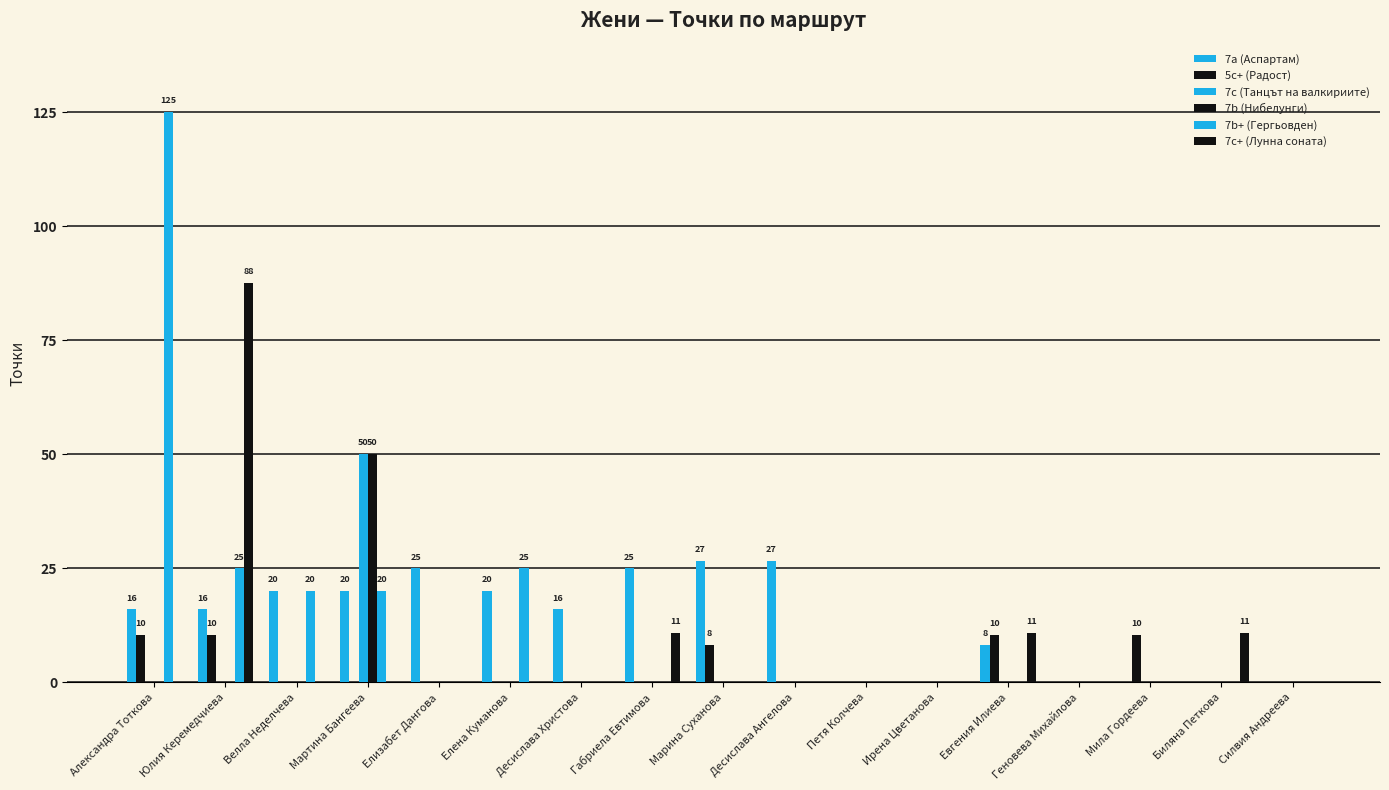

Does the chart contain stacked bars?

No